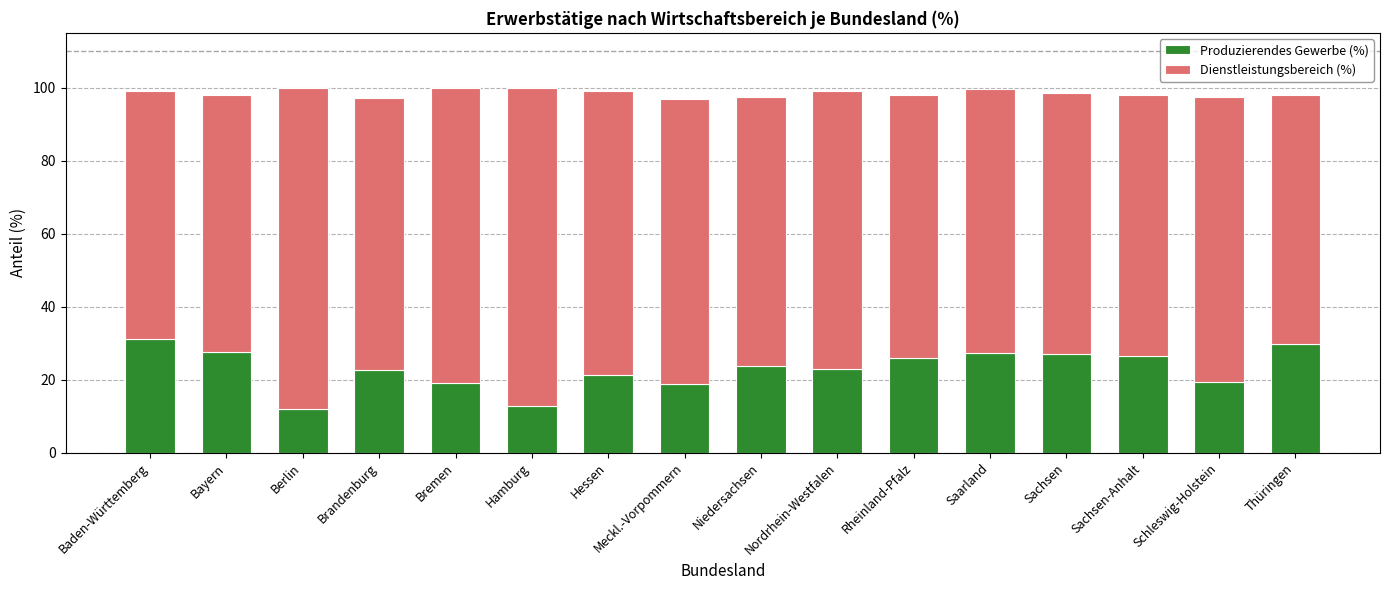

What is the maximum value for Produzierendes Gewerbe (%)?

31.2